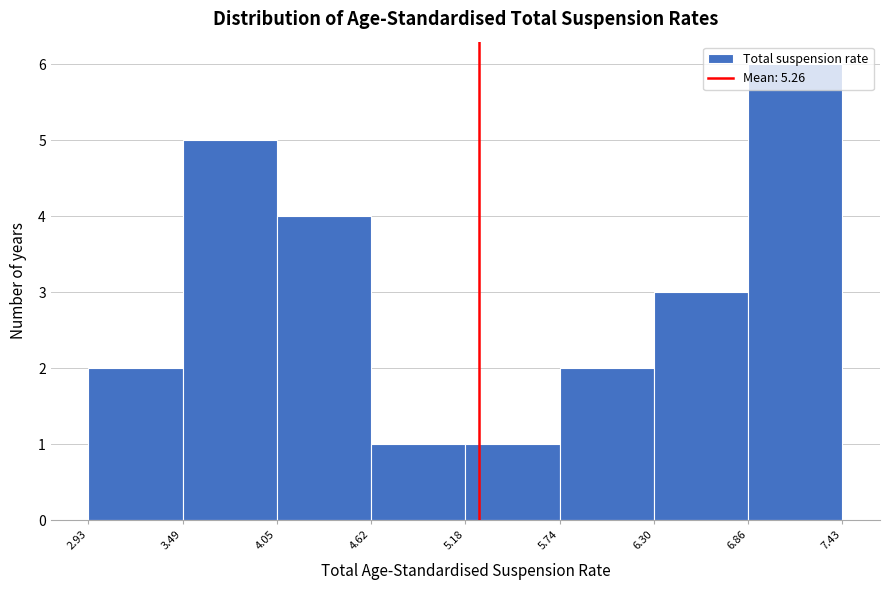

Reading left to right, transcribe this chart: for each bar, give the range it covers on the x-axis and its height. The values are not printed on the chart, so give them approximately, as read against the axis.

2.93 to 3.49: 2
3.49 to 4.05: 5
4.05 to 4.62: 4
4.62 to 5.18: 1
5.18 to 5.74: 1
5.74 to 6.30: 2
6.30 to 6.86: 3
6.86 to 7.43: 6